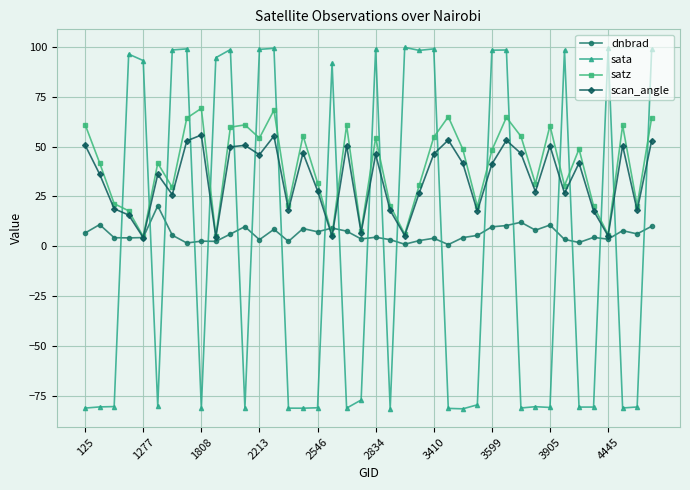

What is the greatest value displayed?

99.8